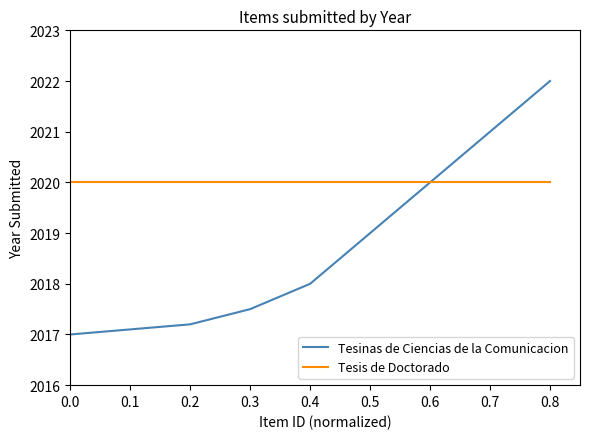

At 0.1, list the series in order from smallest to largest.

Tesinas de Ciencias de la Comunicacion, Tesis de Doctorado